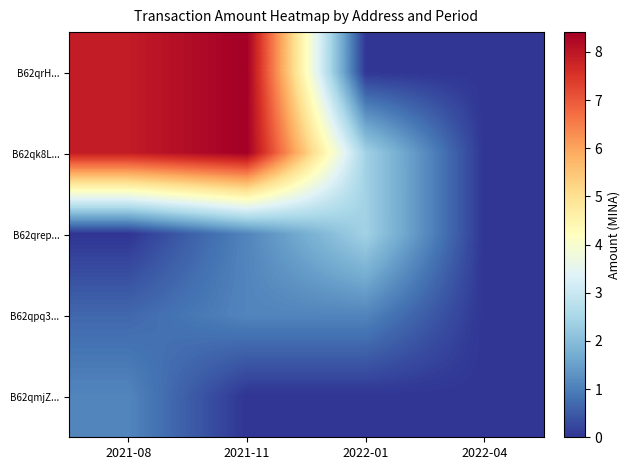

Reading left to right, extract all data points from this chart.

B62qrH...: 2021-08=7.9	2021-11=8.4	2022-01=0.0	2022-04=0.0
B62qk8L...: 2021-08=7.9	2021-11=8.4	2022-01=2.4	2022-04=0.0
B62qrep...: 2021-08=0.0	2021-11=1.1	2022-01=2.4	2022-04=0.0
B62qpq3...: 2021-08=0.7	2021-11=1.1	2022-01=1.1	2022-04=0.0
B62qmjZ...: 2021-08=1.1	2021-11=0.0	2022-01=0.0	2022-04=0.0